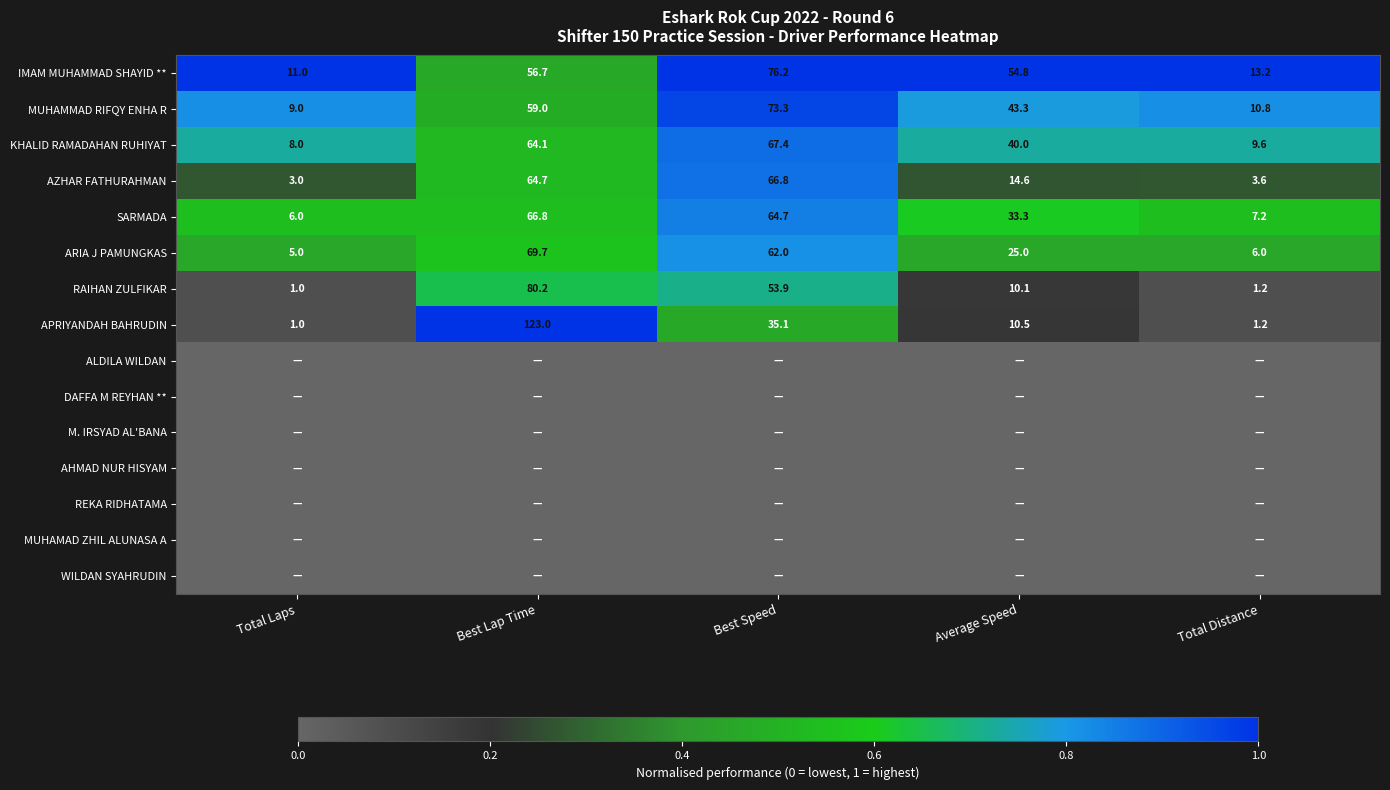

What is the sum of all RAIHAN ZULFIKAR values?

146.4